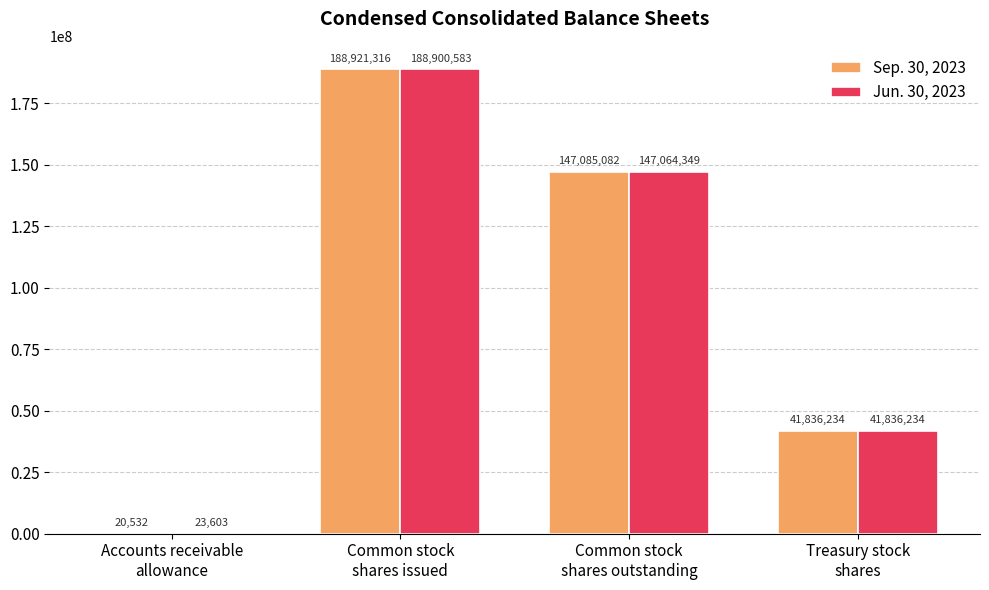

What value does the Sep. 30, 2023 series have at Common stock
shares issued?

188921316